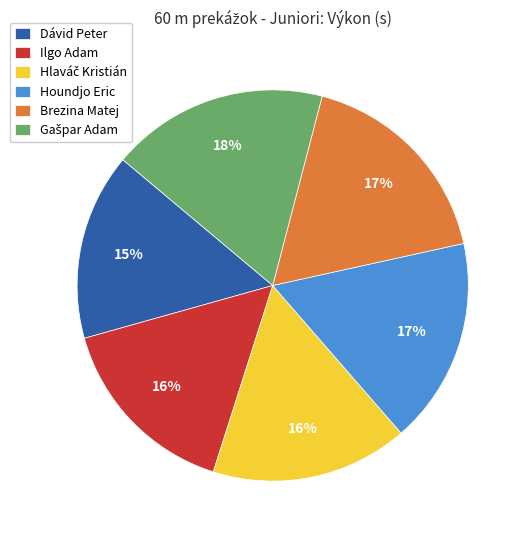

The Dávid Peter slice represents 7% of the pie. True or false?

False